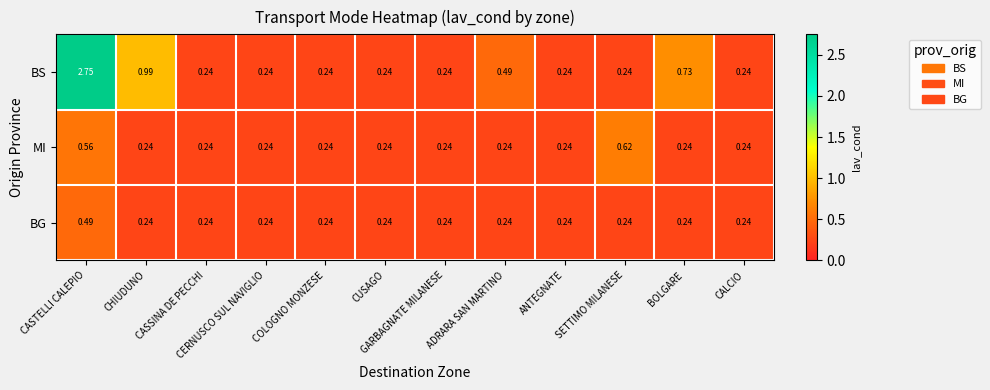

At which category is the sum across all series the highest?

CASTELLI CALEPIO